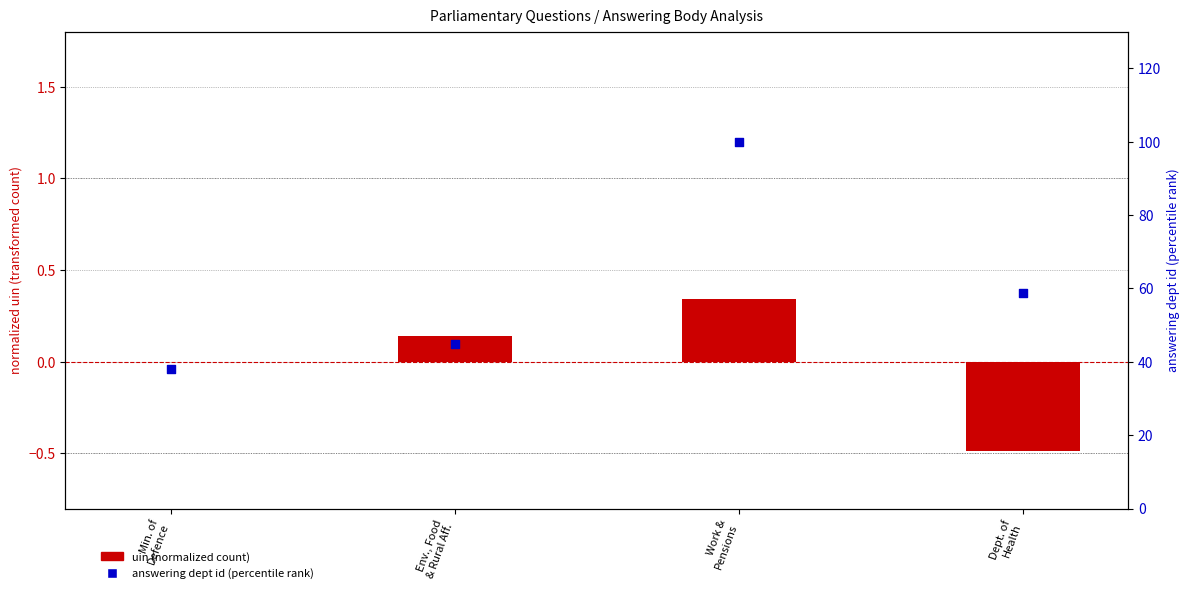

What is the total value across all series at Env., Food
& Rural Aff.?

45.0